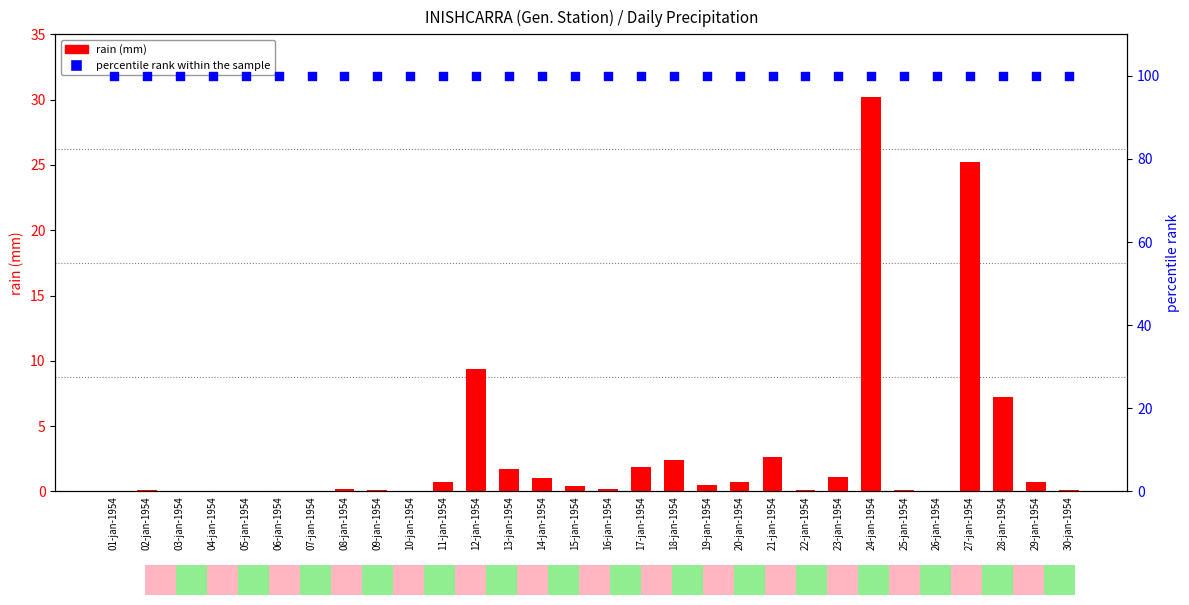

Which series has the widest spread of Y values?

rain (mm)